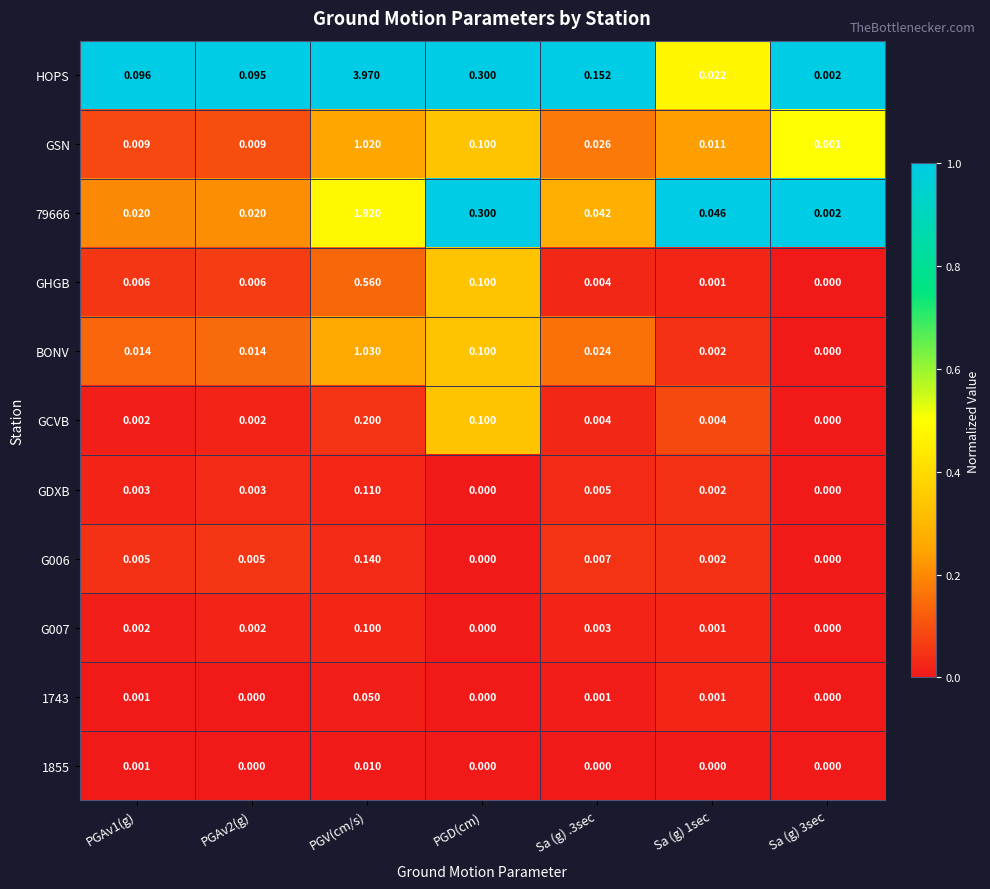

Which series has the largest total across all categories?

HOPS